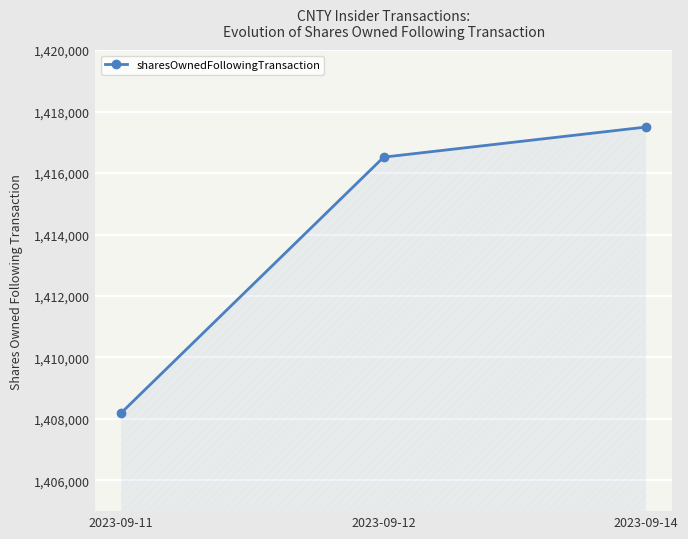

What is the change in value from 2023-09-11 to 2023-09-14?

+9300